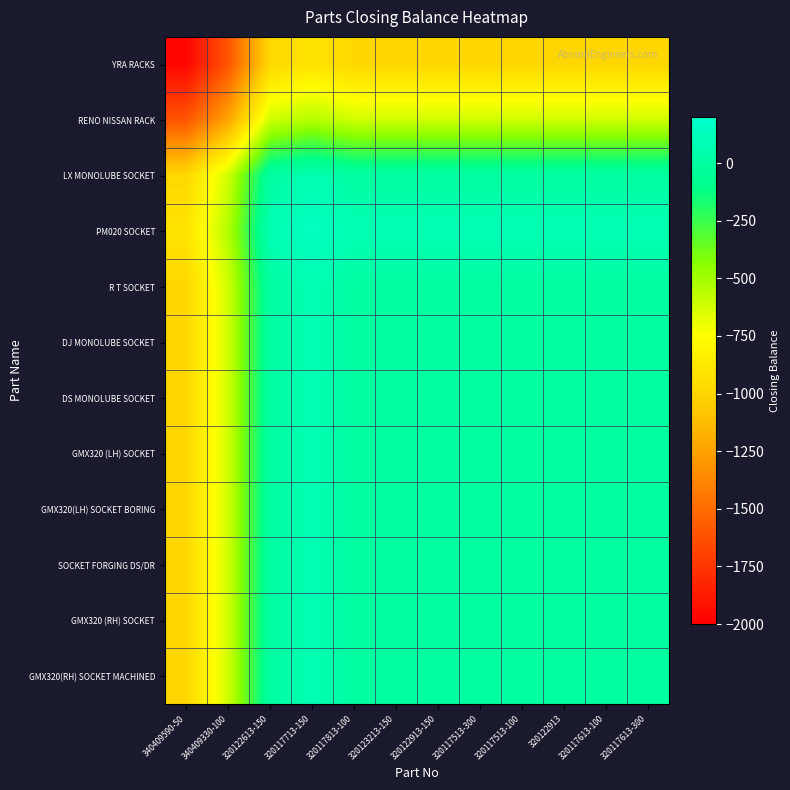

Which series has the widest spread of values?

YRA RACKS